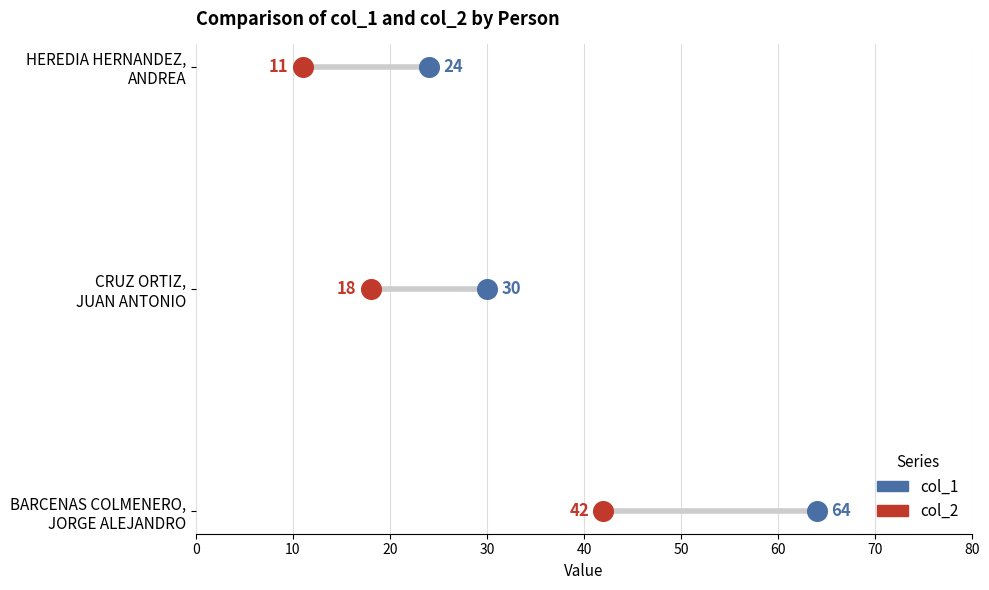

Which series reaches the minimum Y coordinate?

col_1